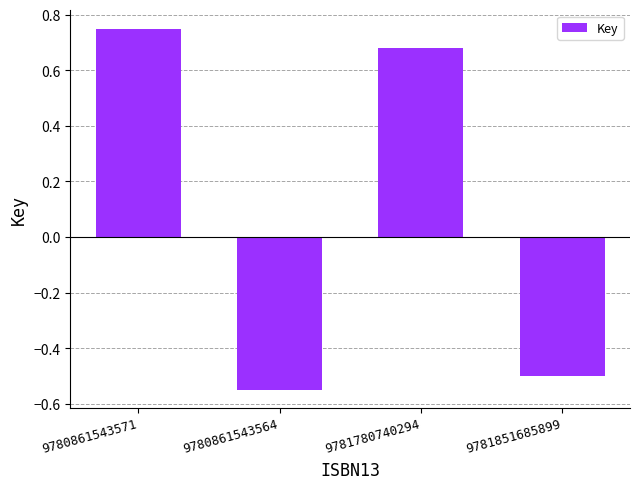

What is the label of the 3rd bar from the right?

9780861543564